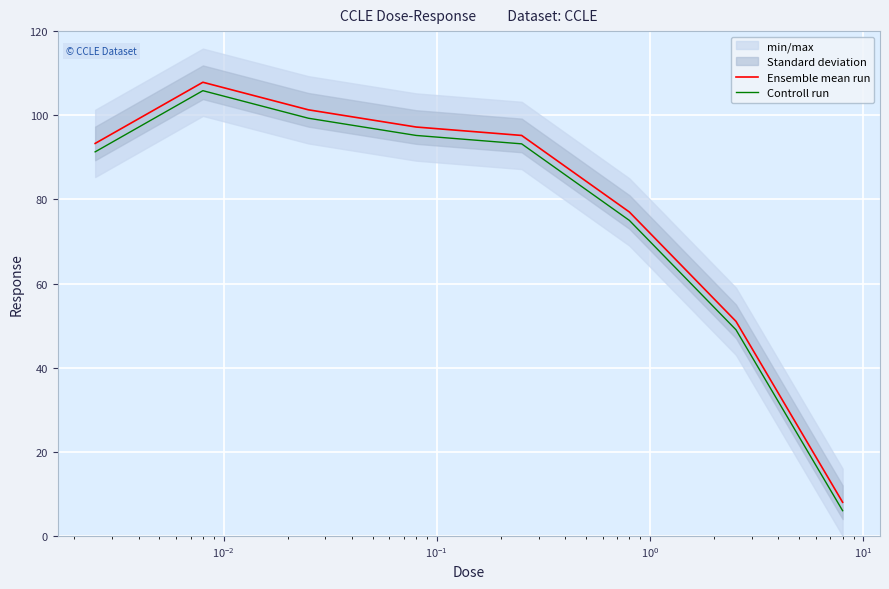

How many data points in Controll run are above 93?

4